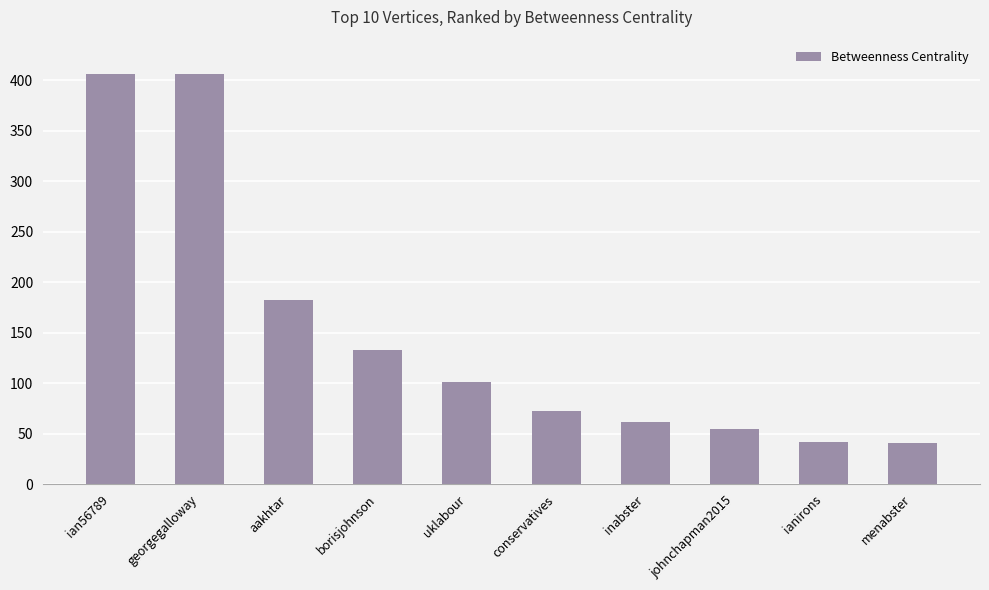

What is the change in value from ian56789 to conservatives?

-334.0